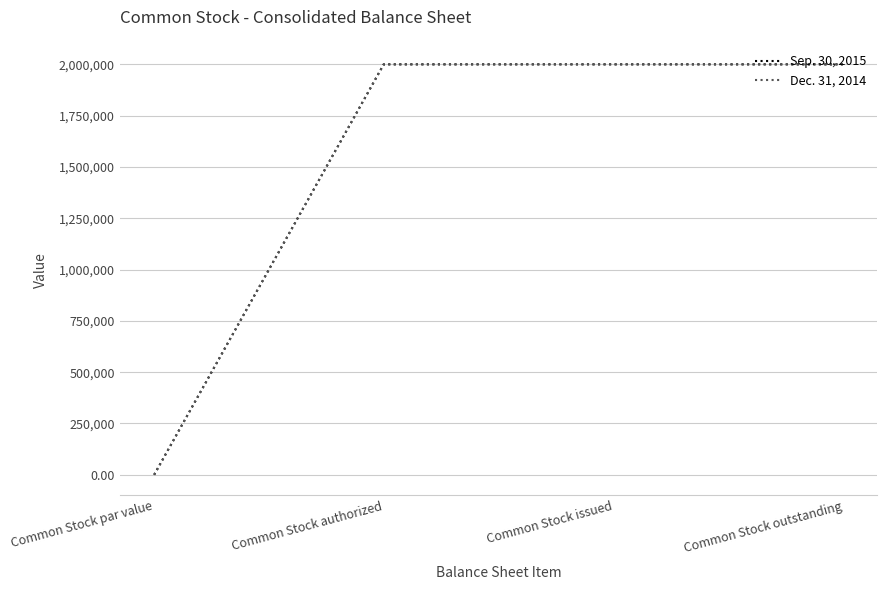

Does the chart display data point markers on the line(s)?

No